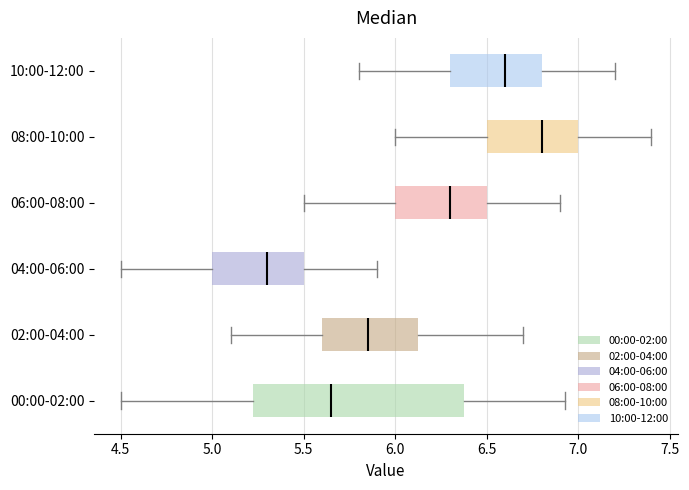

Reading bottom to top, transcribe this box plot: for each box, give where its median line is, the range the box spans, and where its two whiskers end, as read against the x-axis. The values are not printed on the chart, so give them approximately, as read against the axis.

00:00-02:00: median 5.65, box 5.20 to 6.40, whiskers 4.50 to 6.95
02:00-04:00: median 5.85, box 5.60 to 6.15, whiskers 5.10 to 6.70
04:00-06:00: median 5.30, box 5.00 to 5.50, whiskers 4.50 to 5.90
06:00-08:00: median 6.30, box 6.00 to 6.50, whiskers 5.50 to 6.90
08:00-10:00: median 6.80, box 6.50 to 7.00, whiskers 6.00 to 7.40
10:00-12:00: median 6.60, box 6.30 to 6.80, whiskers 5.80 to 7.20